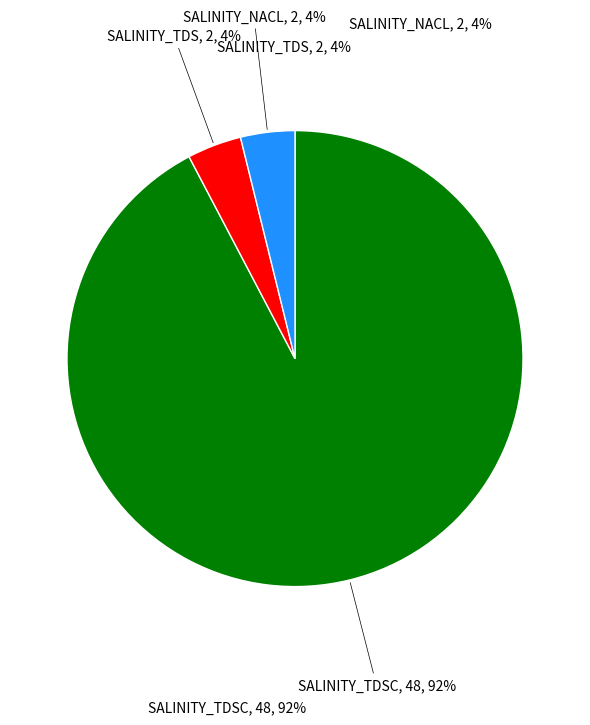

To the nearest percent, what is the difference between the largest and smallest slice percentages?

88%